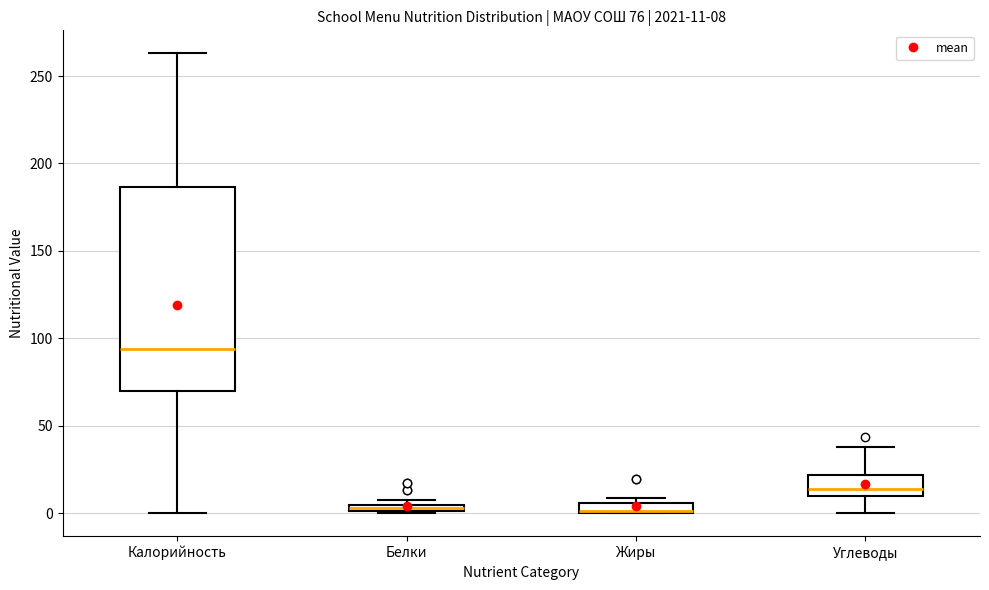

Comparing the boxes themselves (not the whiskers), which one is the tallest?

Калорийность